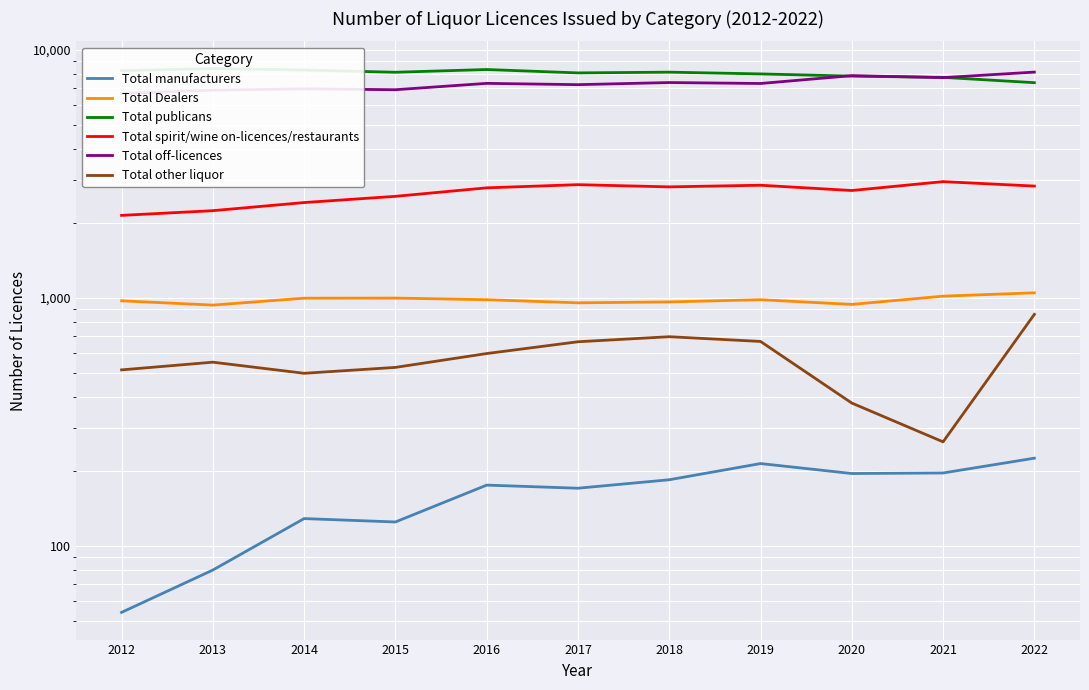

True or false: Total off-licences and Total manufacturers intersect in this chart.

False